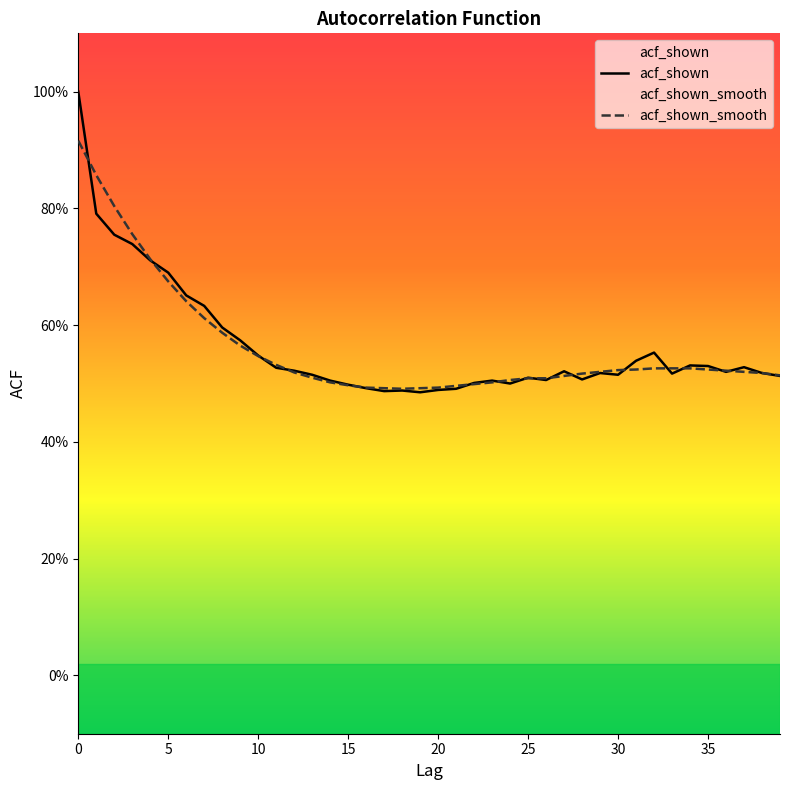

How many lines are shown in the chart?

2